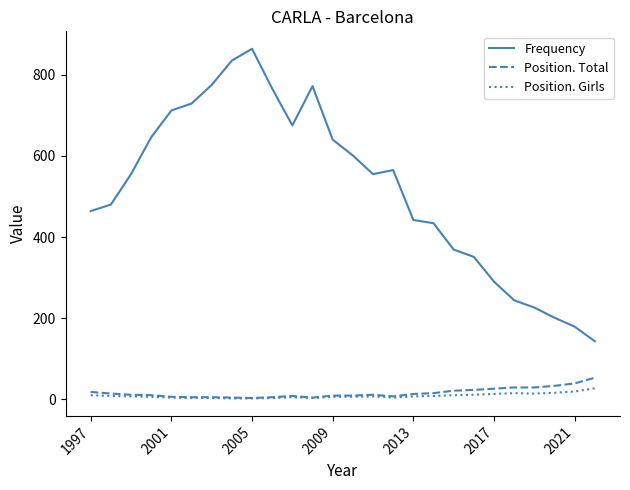

What is the greatest value displayed?

864